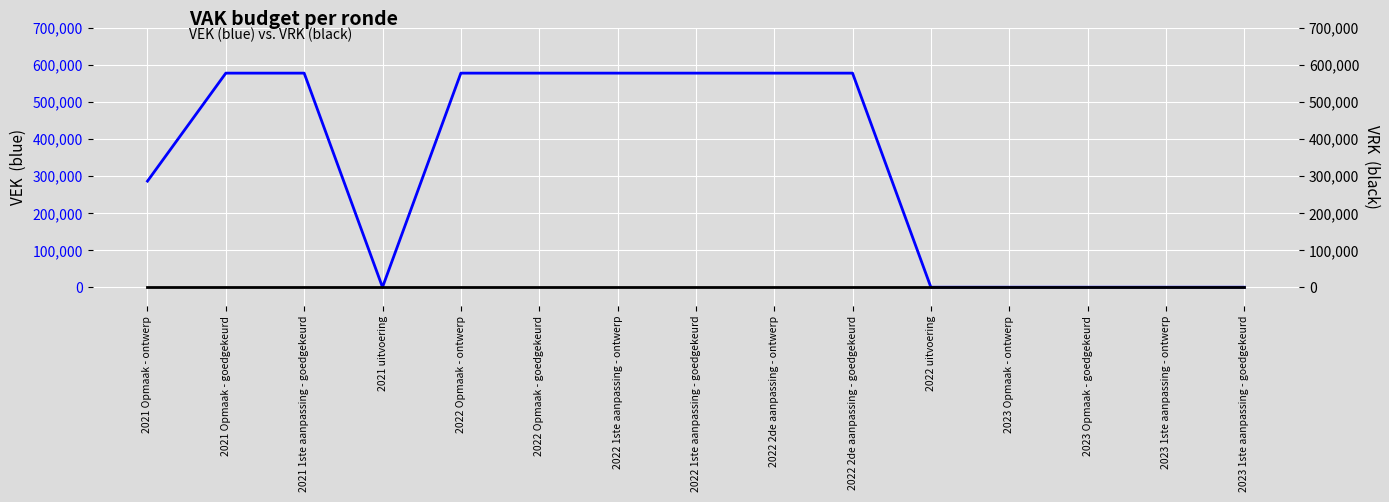

What is the total value across all series at 2022 Opmaak - goedgekeurd?

577000